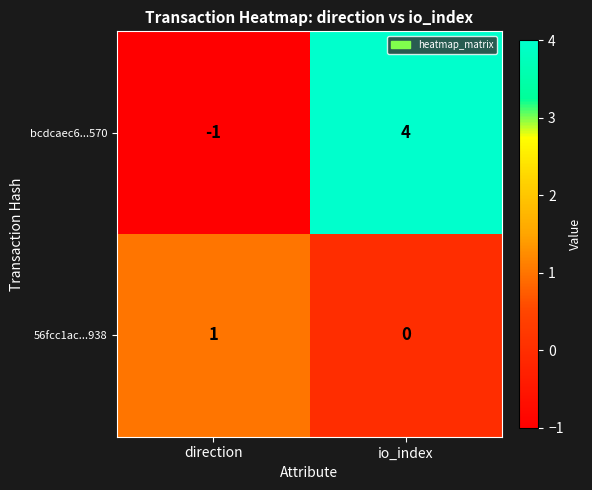

Reading left to right, list all the values displayed in this chart.

bcdcaec6...570: direction=-1	io_index=4
56fcc1ac...938: direction=1	io_index=0